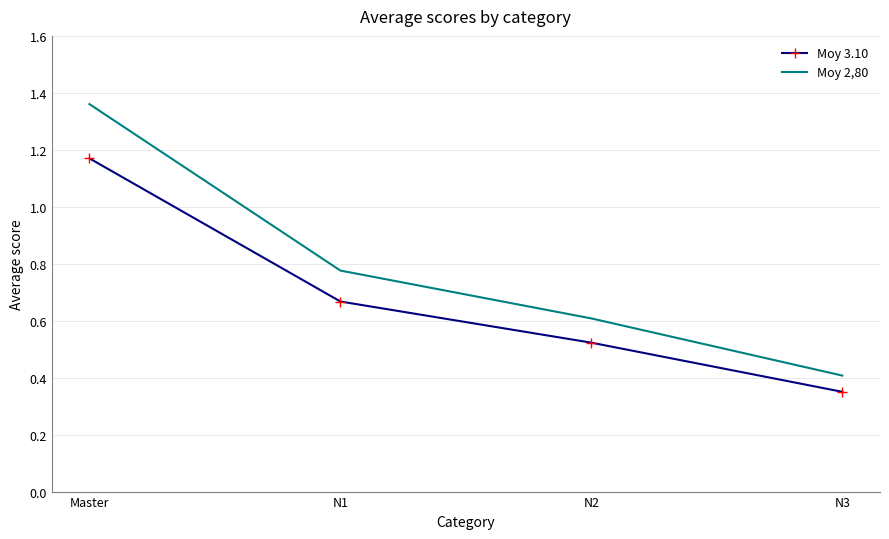

What position from the left is N3?

4